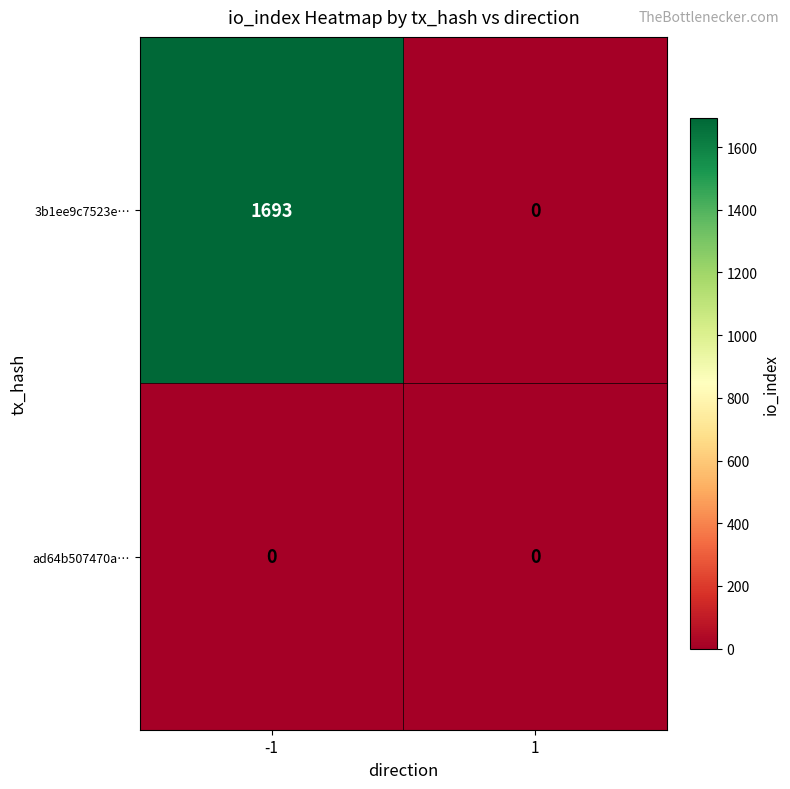

Is it true that ad64b507470a… equals 0 at -1?

True